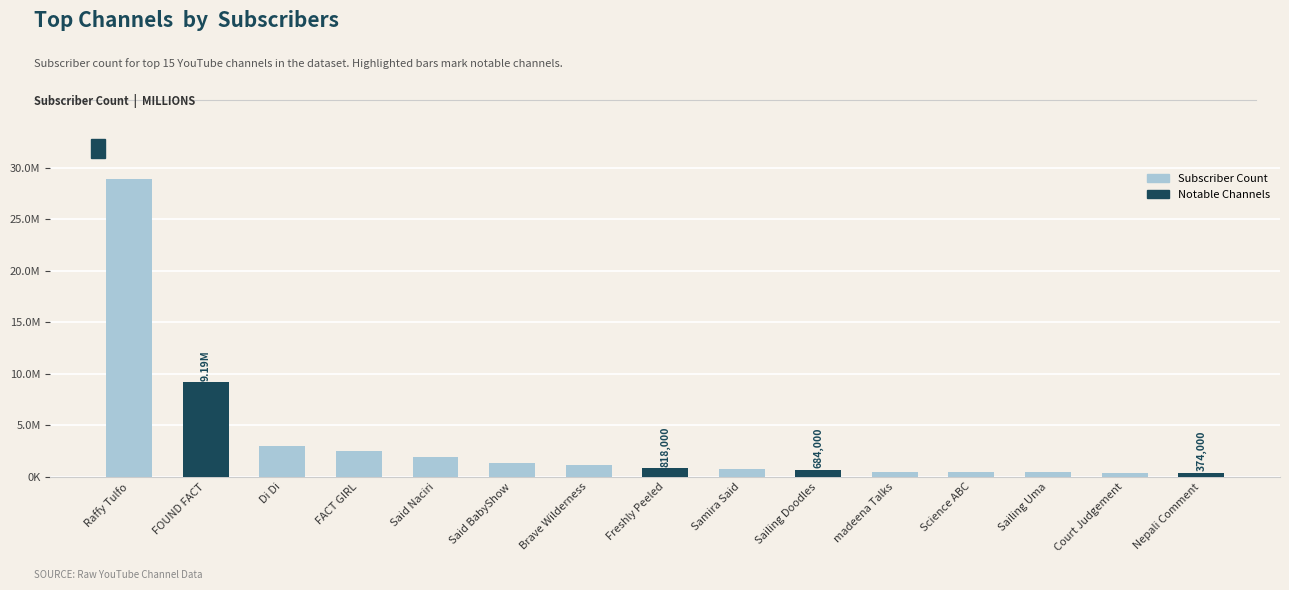

What is the ratio of the value at Raffy Tulfo to the value at madeena Talks?

59.5